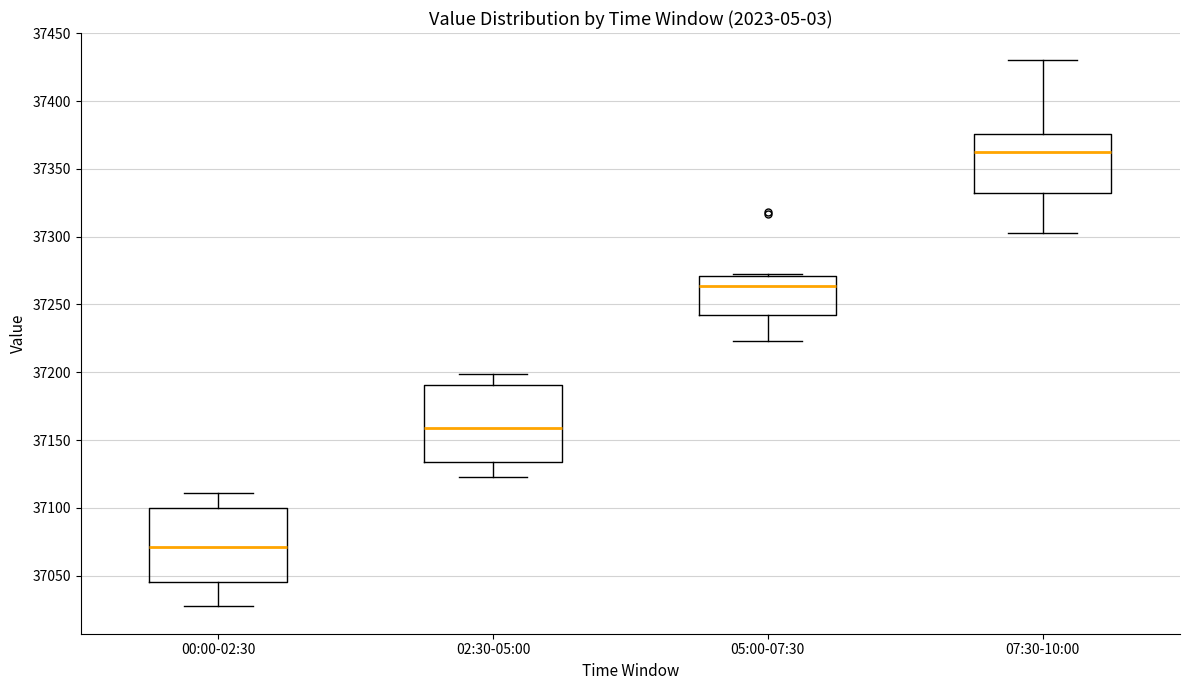

Which box's median line is the highest?

07:30-10:00